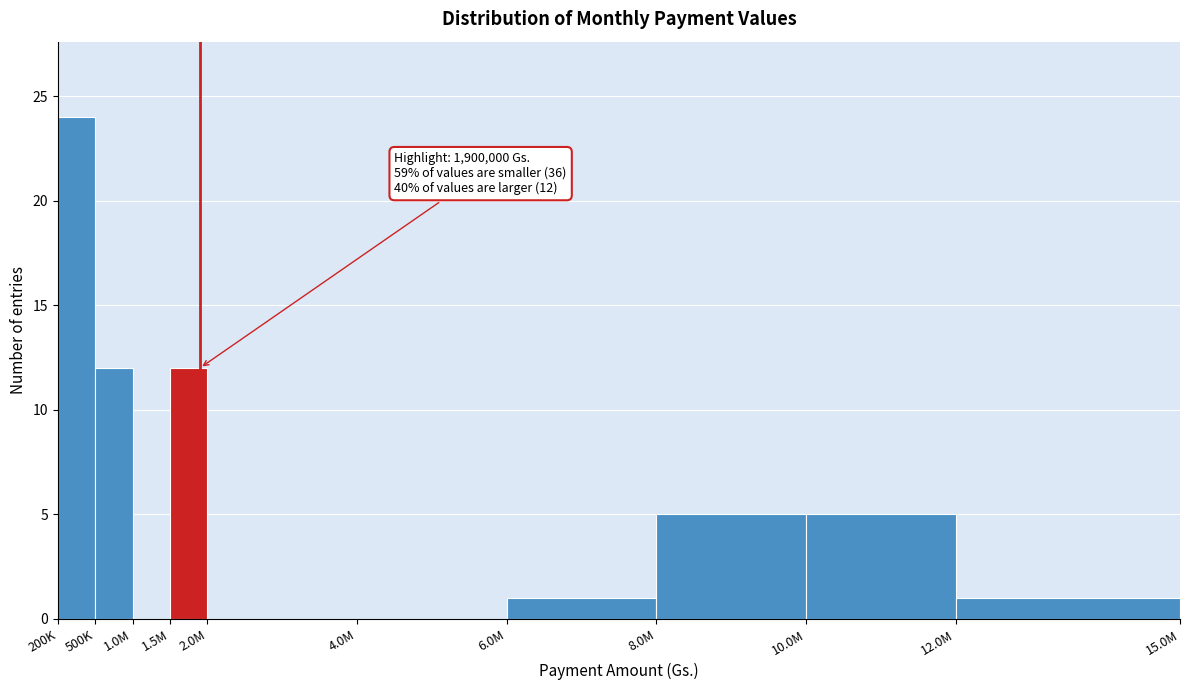

Reading right to left, what are all the values shown in this chart?

12.0M=1	10.0M=5	8.0M=5	6.0M=1	4.0M=0	2.0M=0	1.5M=12	1.0M=0	500K=12	200K=24